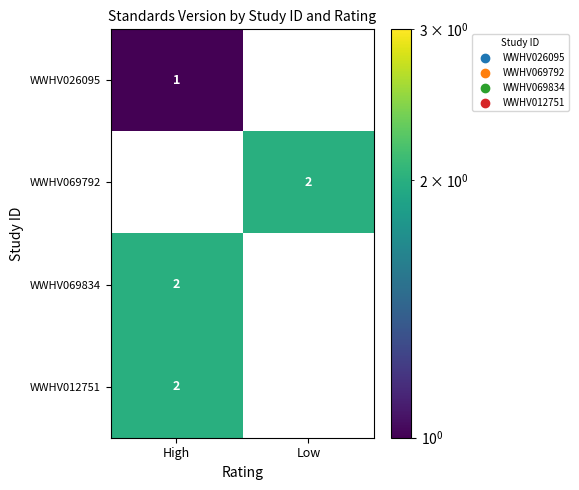

The value of WWHV069834 at High is 3. True or false?

False